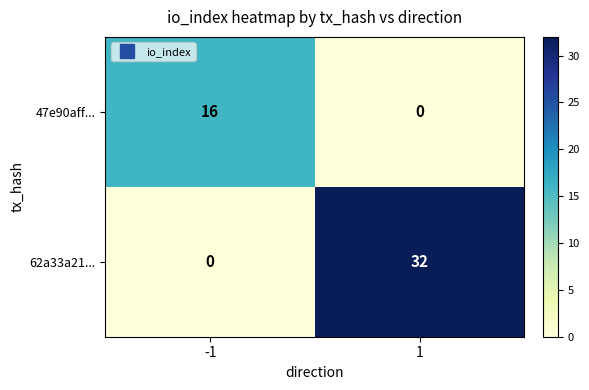

How many distinct data groups are displayed?

2